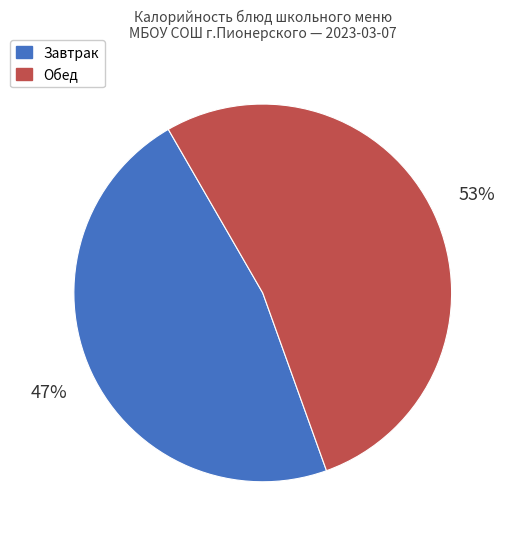

To the nearest percent, what is the combined percentage of Завтрак and Обед?

100%